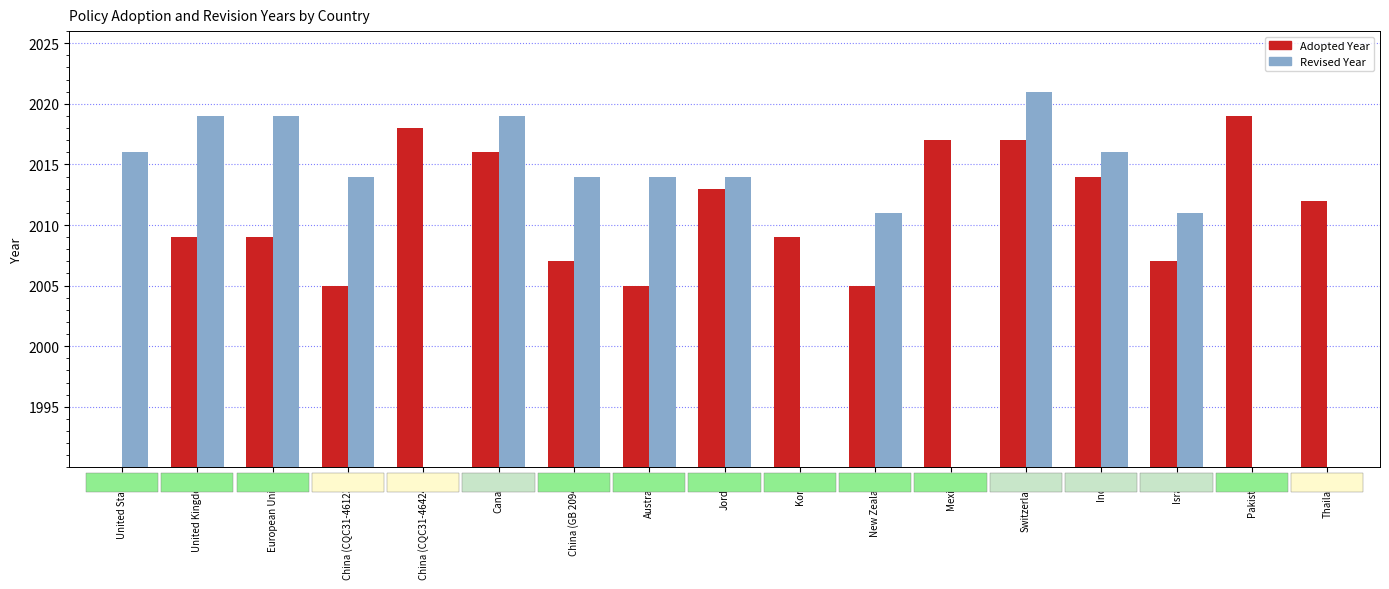

How many values in the Revised series exceed 2019?

1